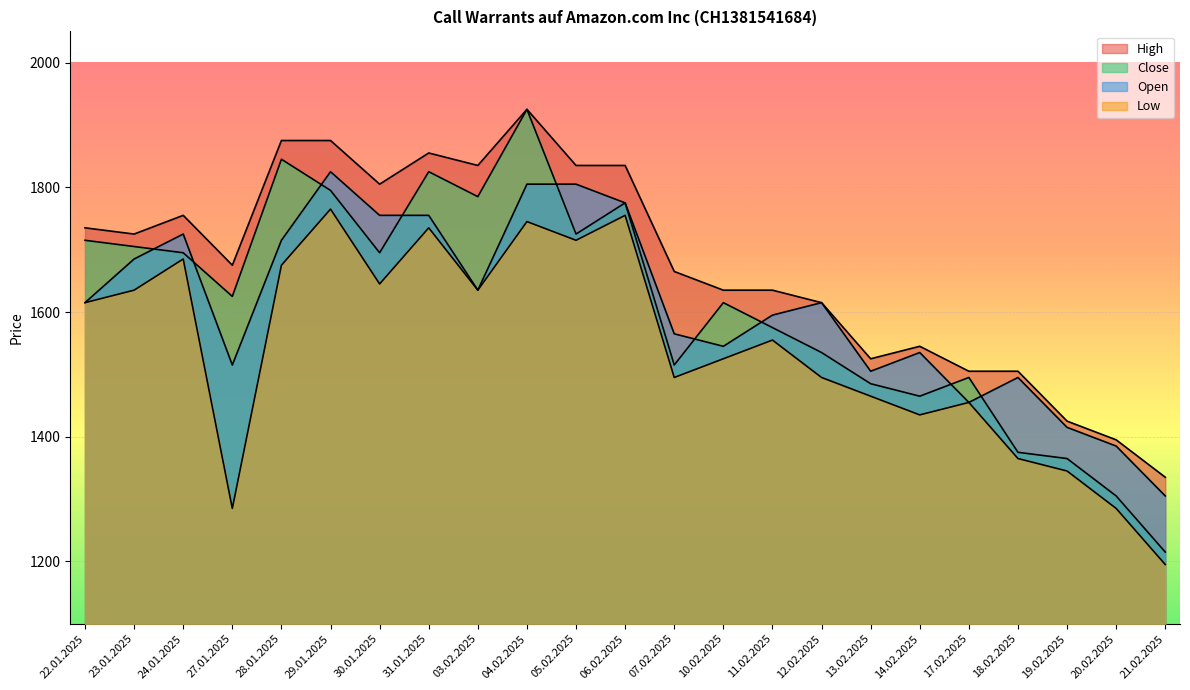

At 27.01.2025, list the series in order from smallest to largest.

Low, Open, Close, High